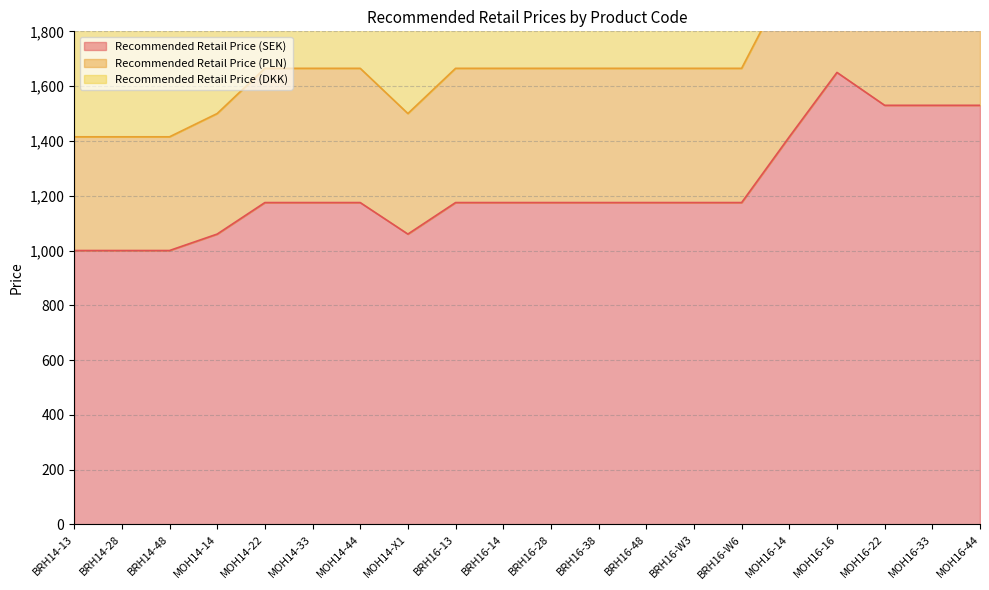

The value of Recommended Retail Price (SEK) at BRH16-28 is 700. True or false?

False